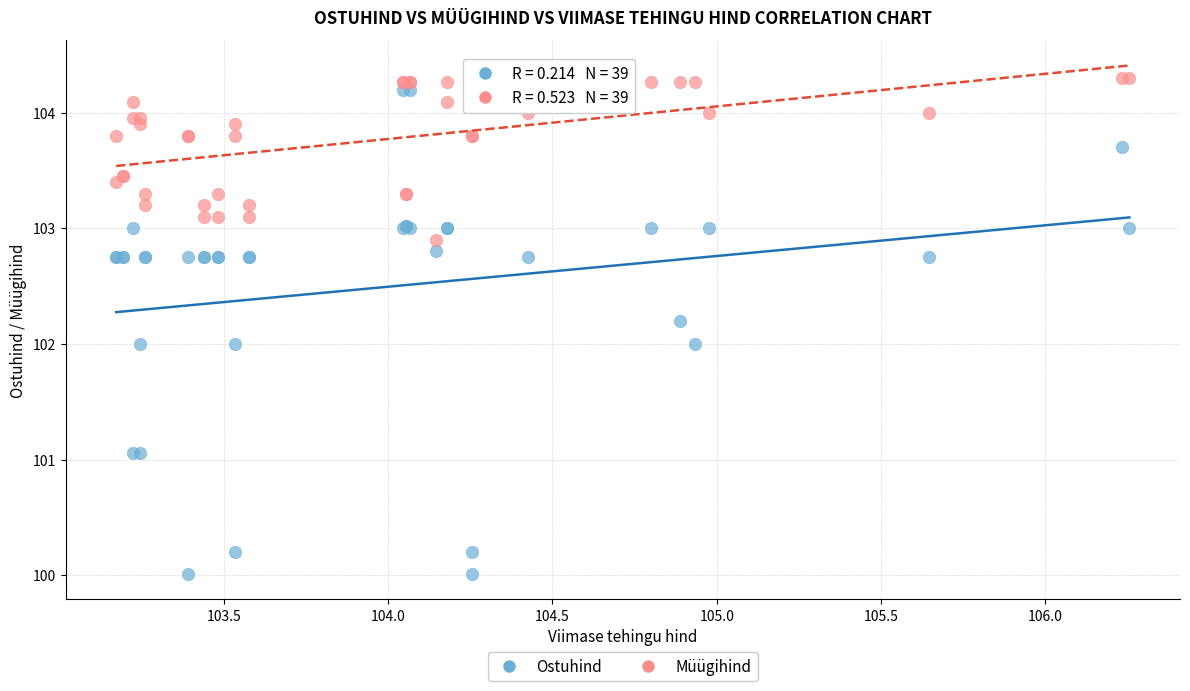

Which series contains the lowest Y value?

Ostuhind